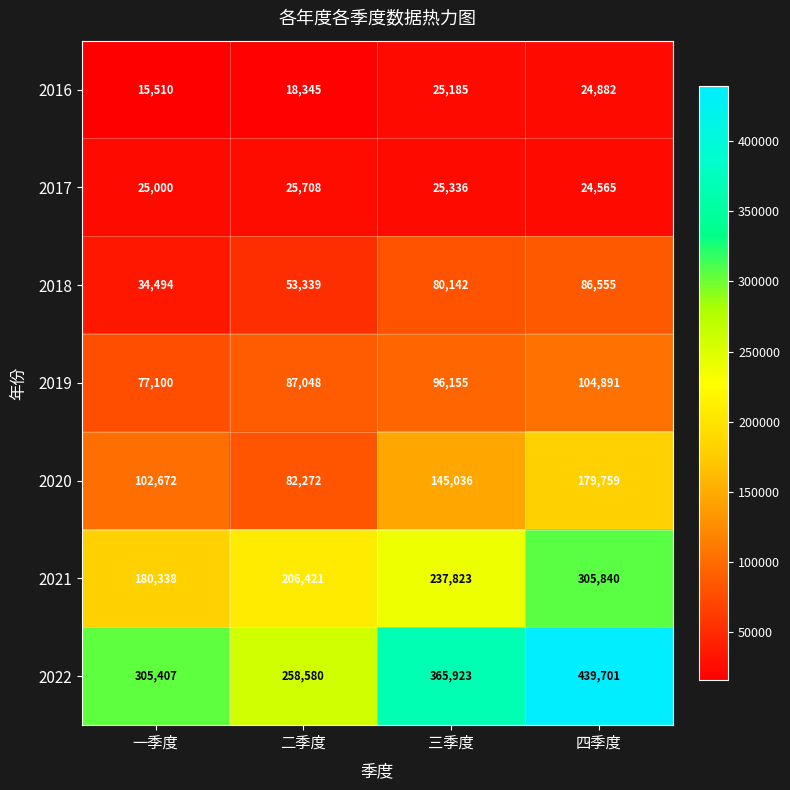

True or false: 2018 has a value of 43675 at 四季度.

False